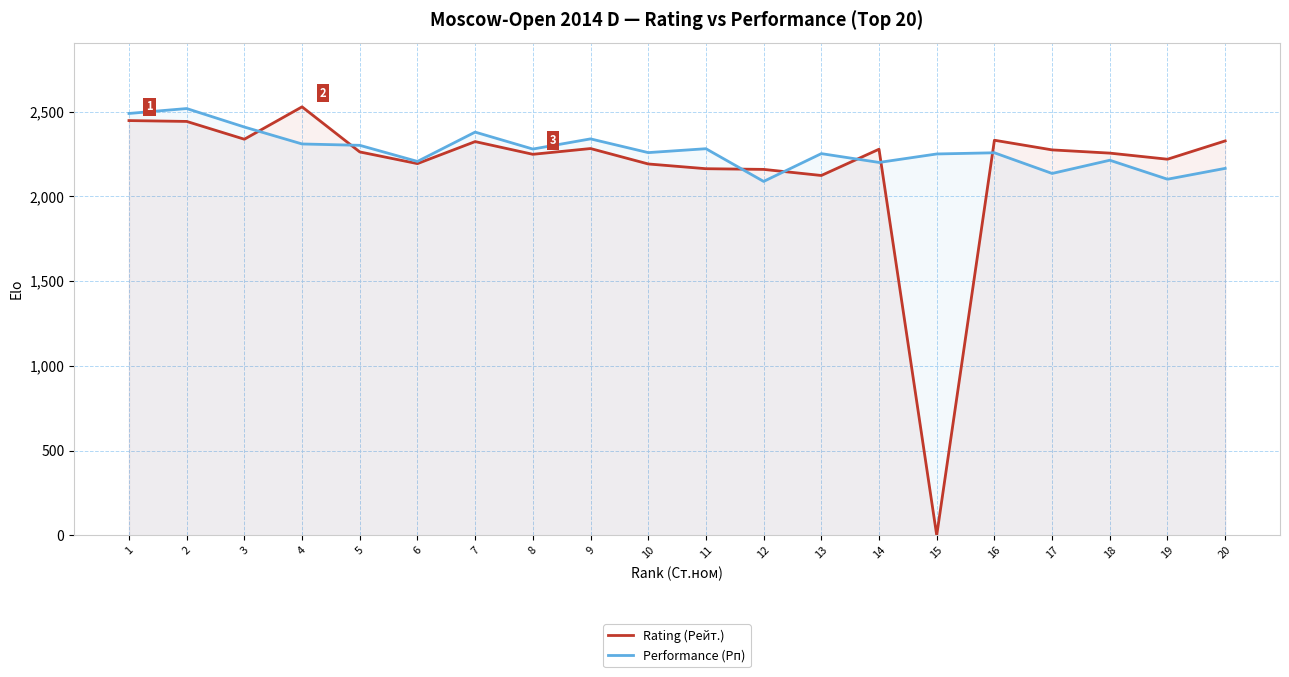

How many series are shown in this chart?

2